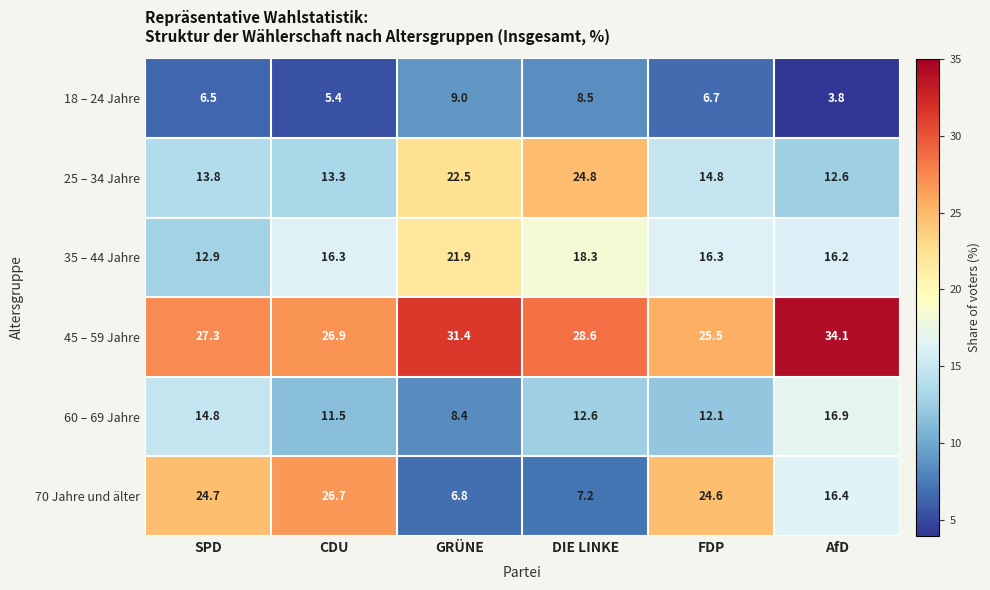

Where does the 25 – 34 Jahre series first go above 14?

GRÜNE